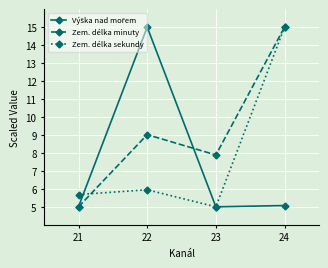

What is the lowest value of the Zem. délka sekundy series?

5.0